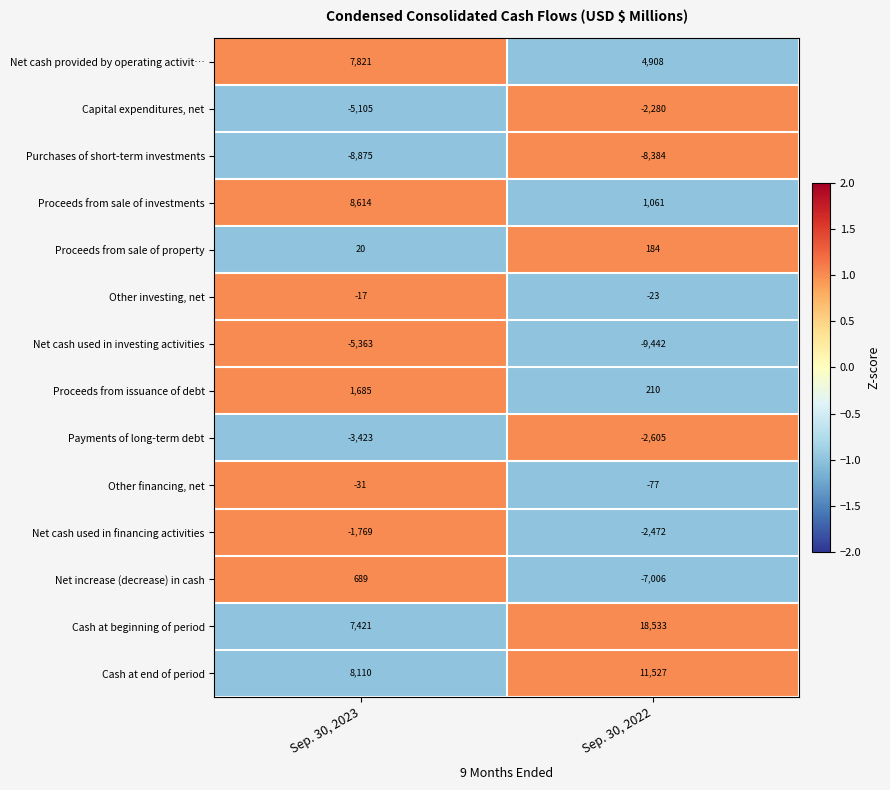

At which category does the chart reach its minimum across all series?

Sep. 30, 2022